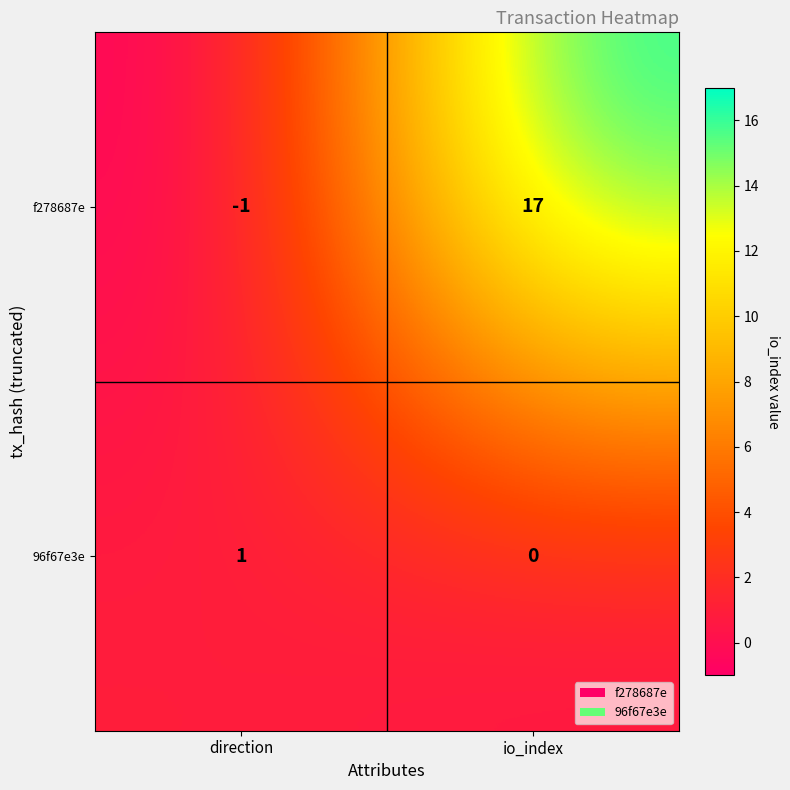

What is the sum of the f278687e values at direction and io_index?

16